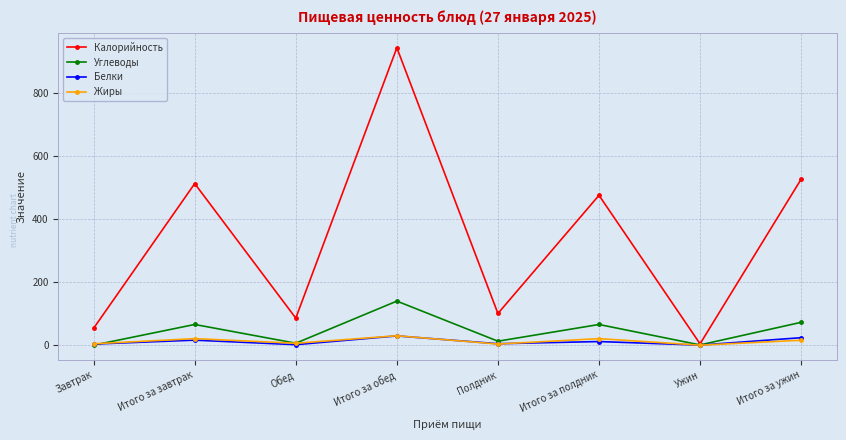

What value does the Белки series have at Обед?

1.6